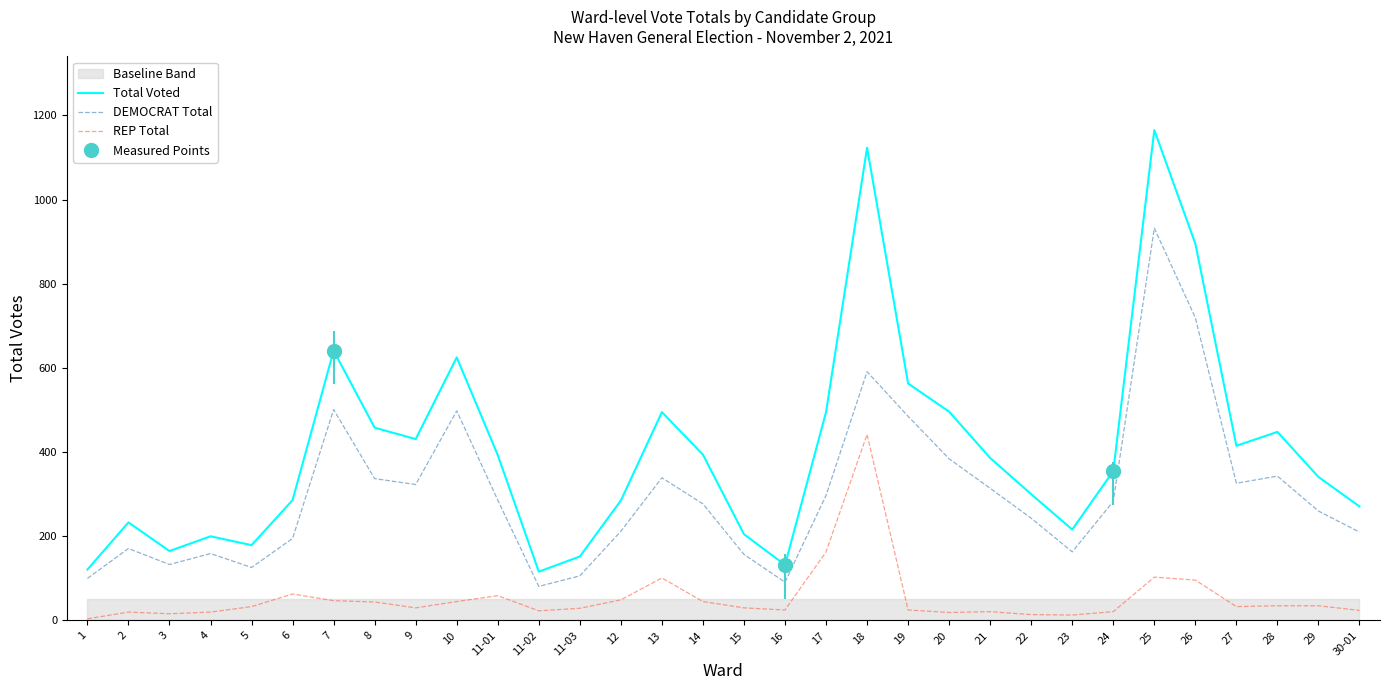

What is the total value across all series at 18?

2156